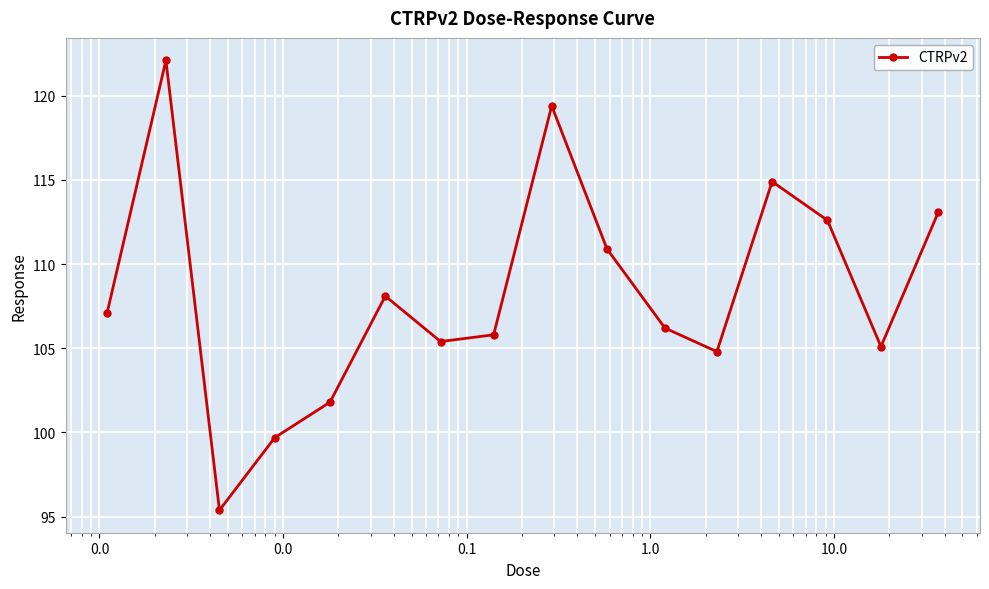

How many series are shown in this chart?

1